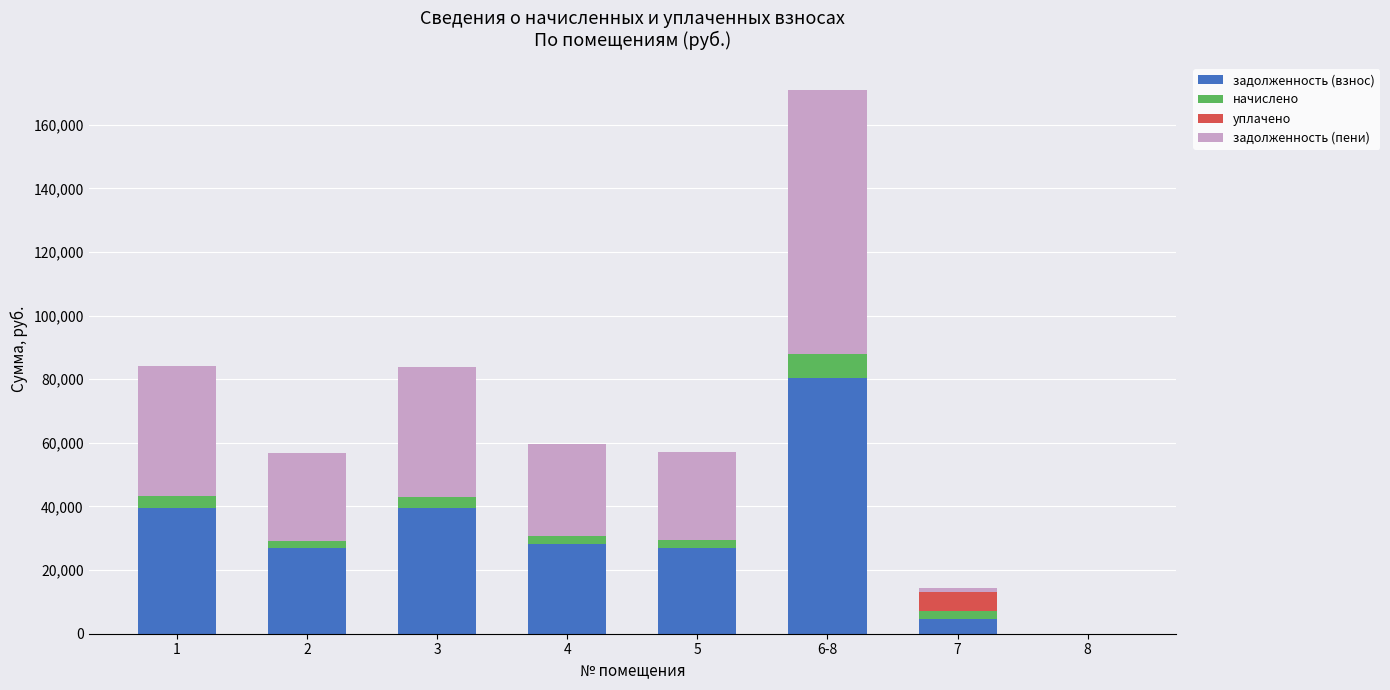

What is the total value across all series at 6-8?

170861.5